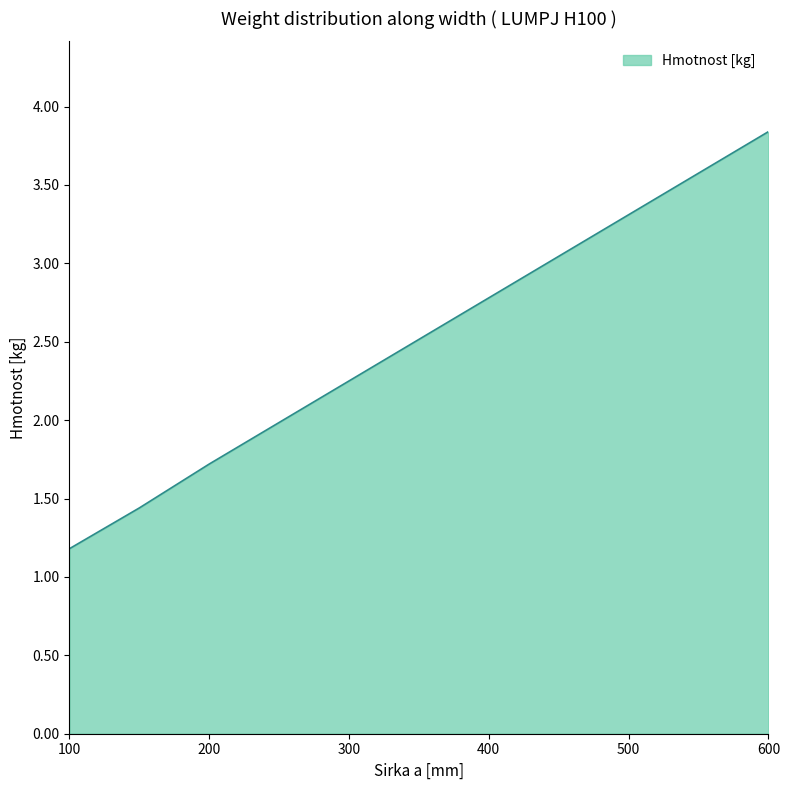

What is the average value?

2.4